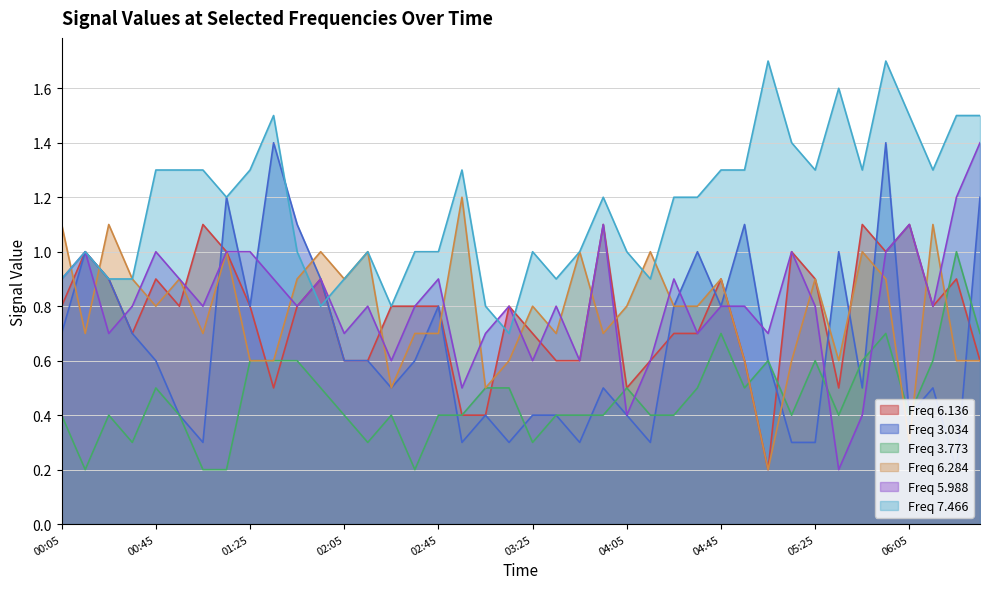

What is the lowest value of the Freq 7.466 series?

0.7